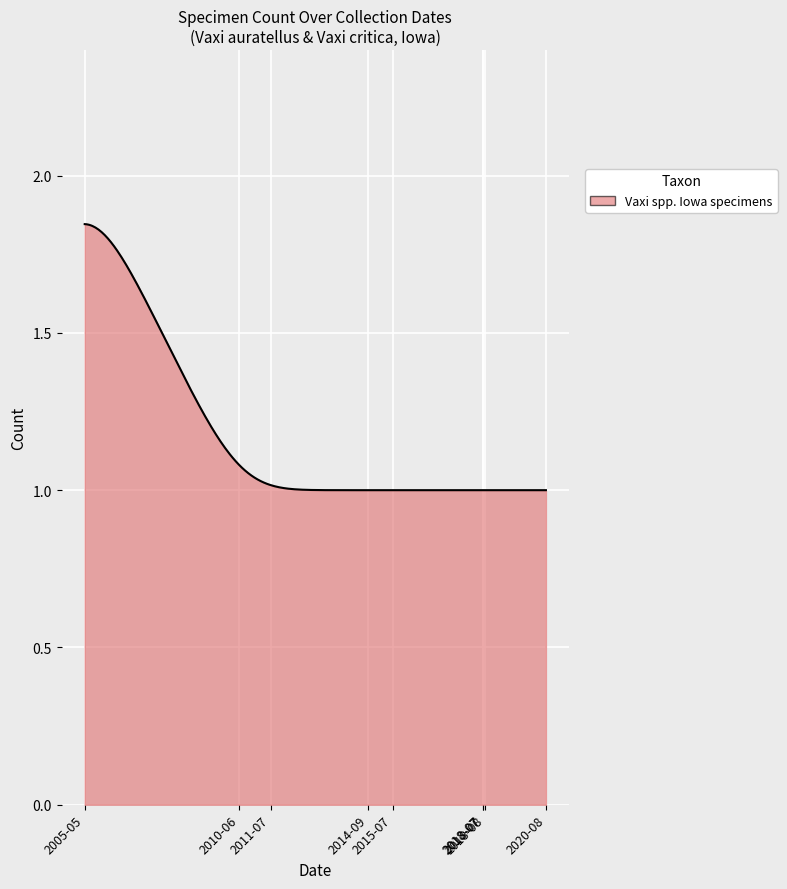

Does the chart display data point markers on the line(s)?

No